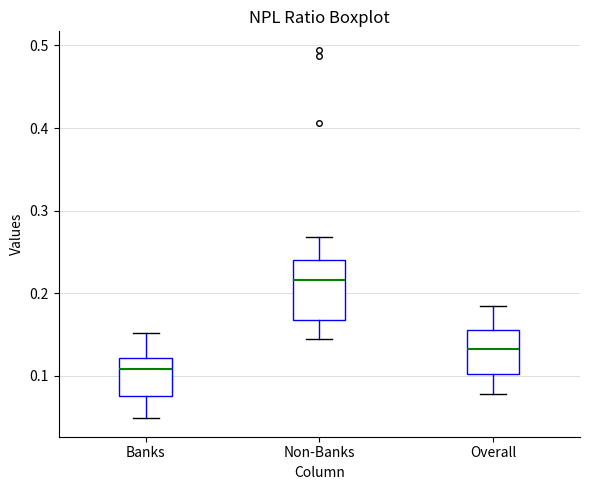

Reading left to right, transcribe this box plot: for each box, give where its median line is, the range the box spans, and where its two whiskers end, as read against the y-axis. The values are not printed on the chart, so give them approximately, as read against the axis.

Banks: median 0.11, box 0.08 to 0.12, whiskers 0.05 to 0.15
Non-Banks: median 0.22, box 0.17 to 0.24, whiskers 0.14 to 0.27
Overall: median 0.13, box 0.10 to 0.16, whiskers 0.08 to 0.18